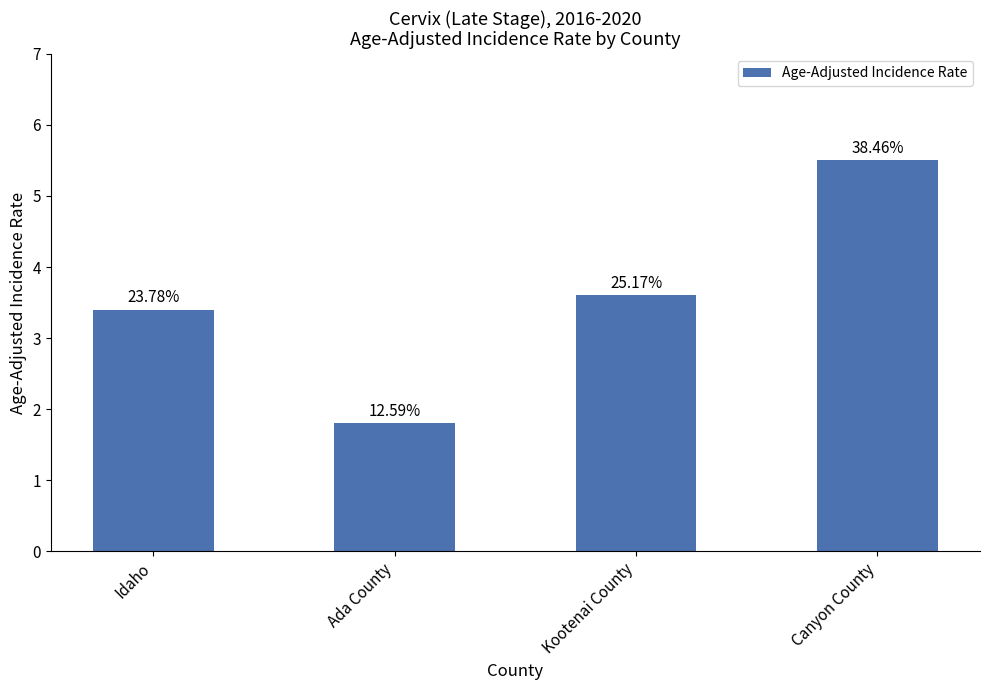

Are the bars horizontal?

No